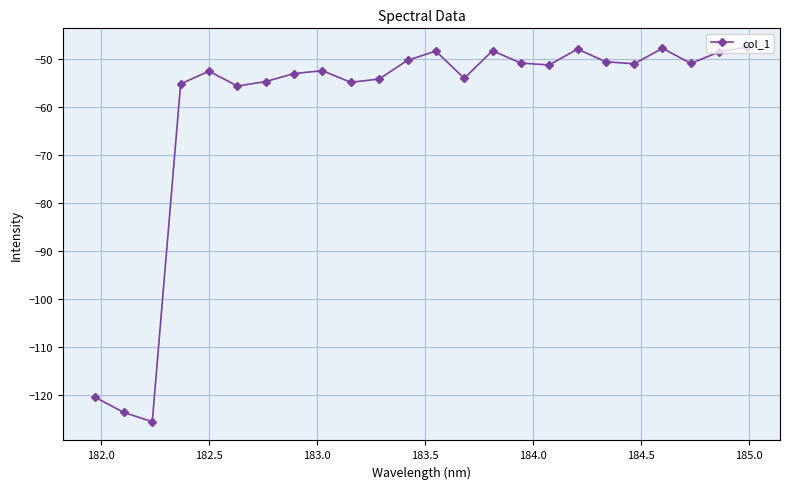

How many series are shown in this chart?

1